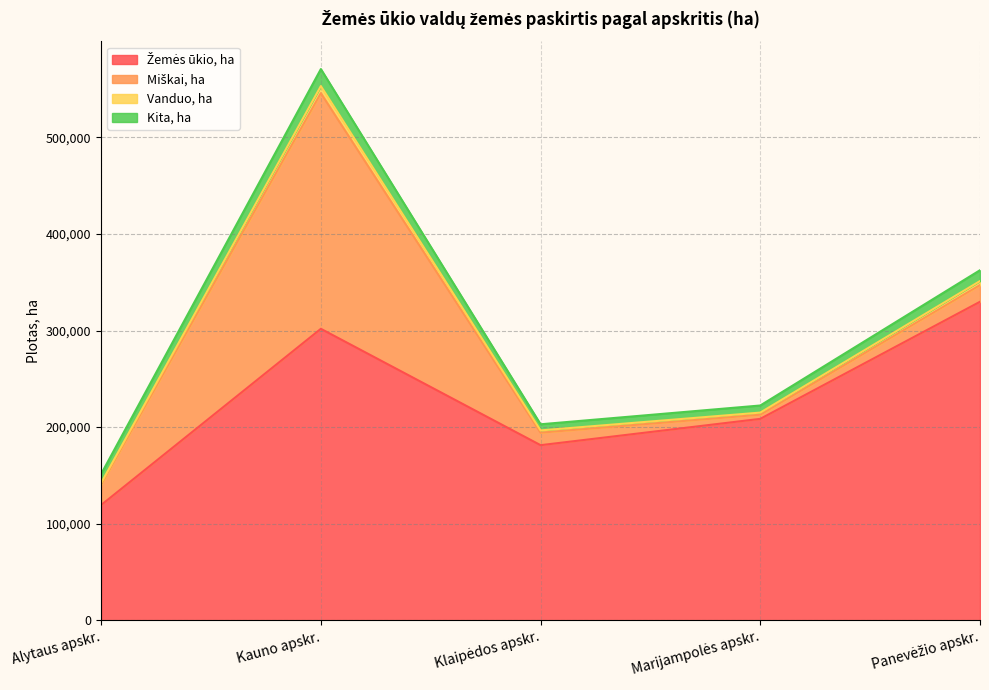

How many categories are shown in the chart?

5